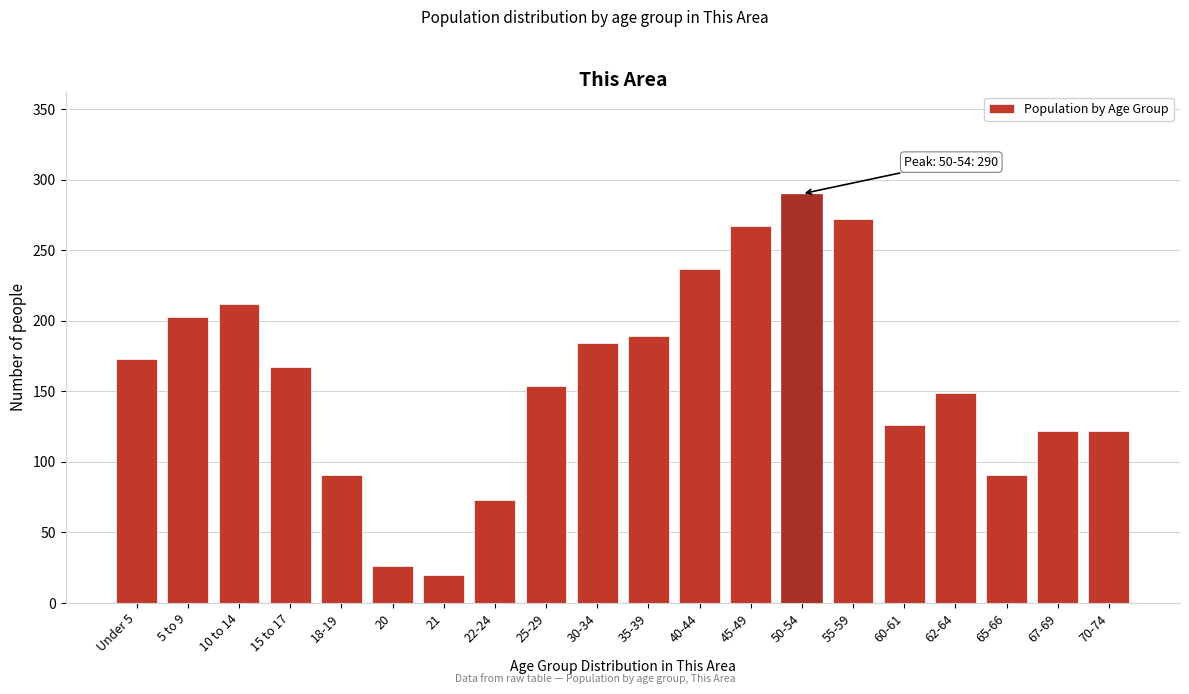

Reading left to right, list all the values displayed in this chart.

173	203	212	167	91	26	20	73	154	184	189	237	267	290	272	126	149	91	122	122